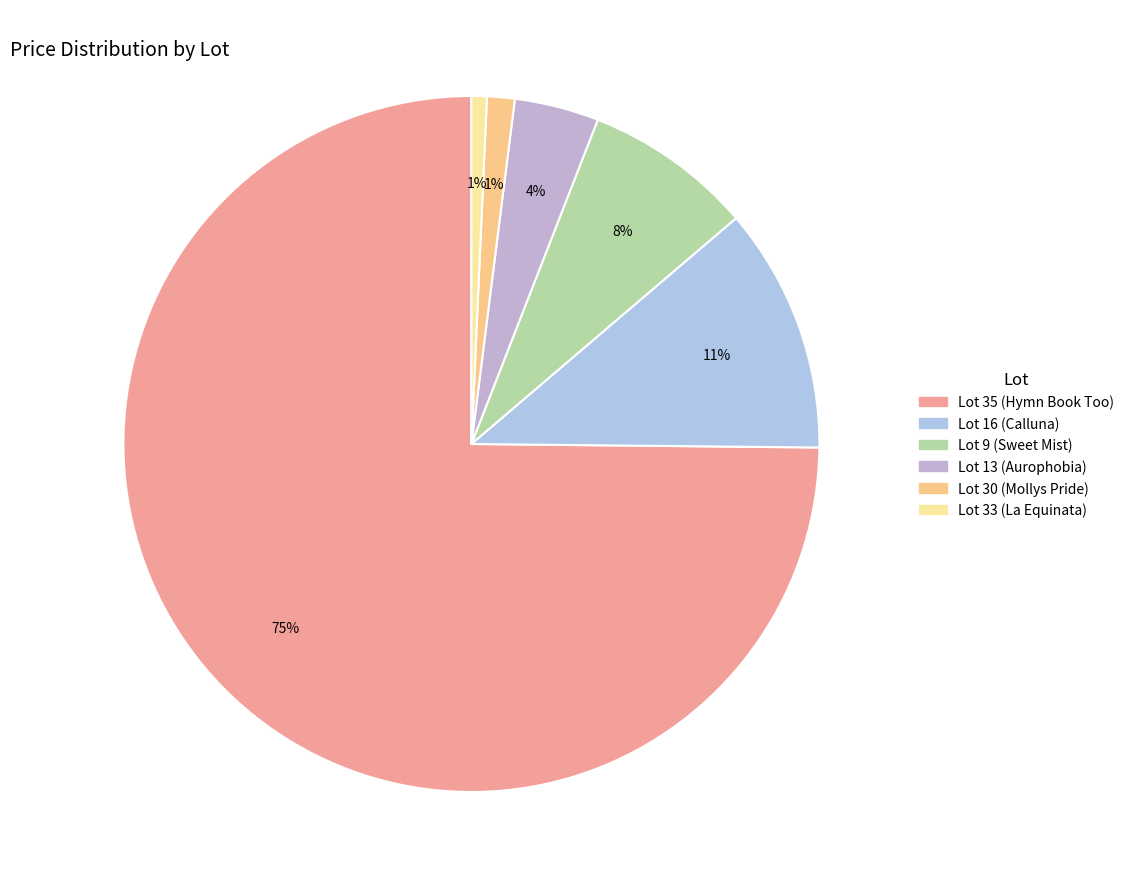

To the nearest percent, what portion does Lot 33 (La Equinata) represent?

1%